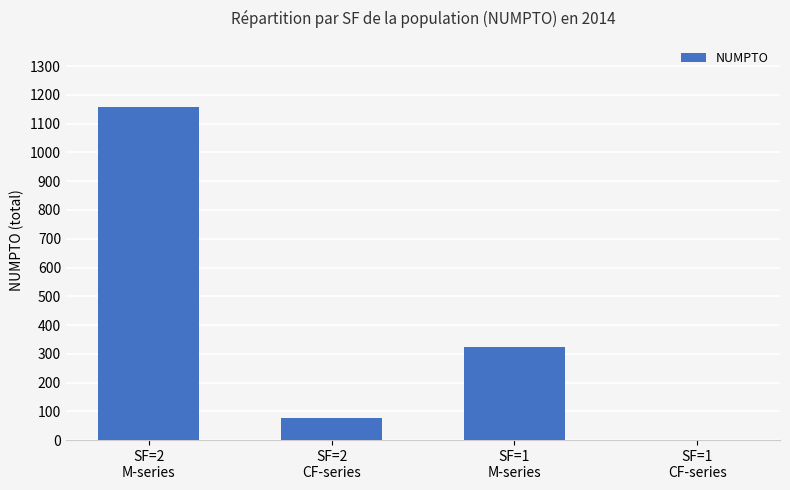

What is the sum of all values?

1560